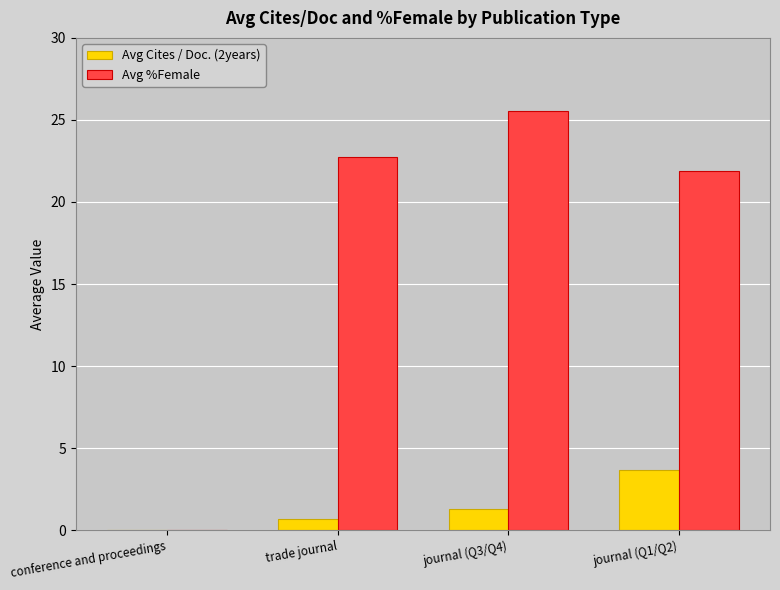

How many values in the Avg %Female series exceed 22?

2